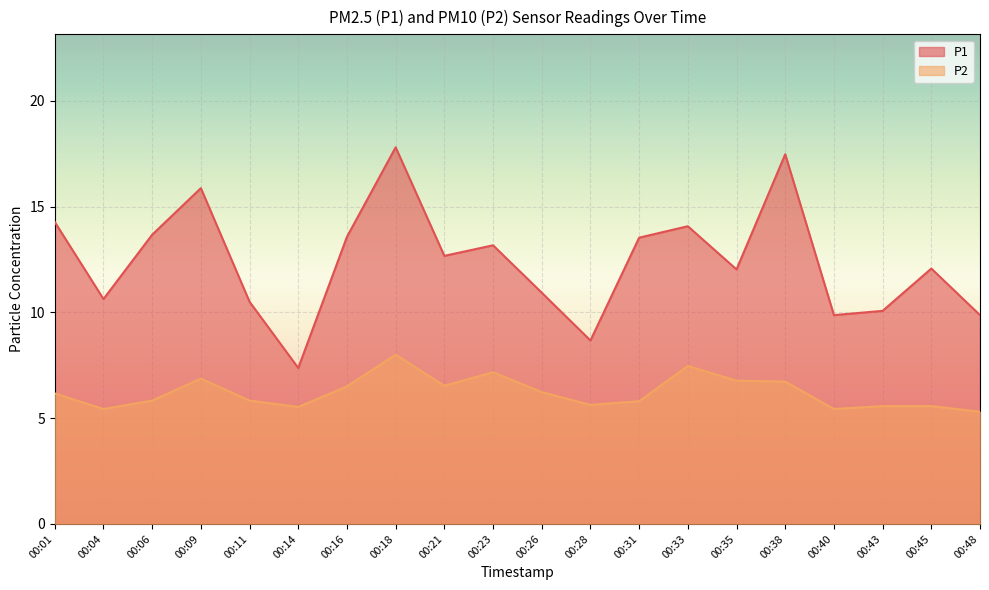

Which series has the largest total across all categories?

P1